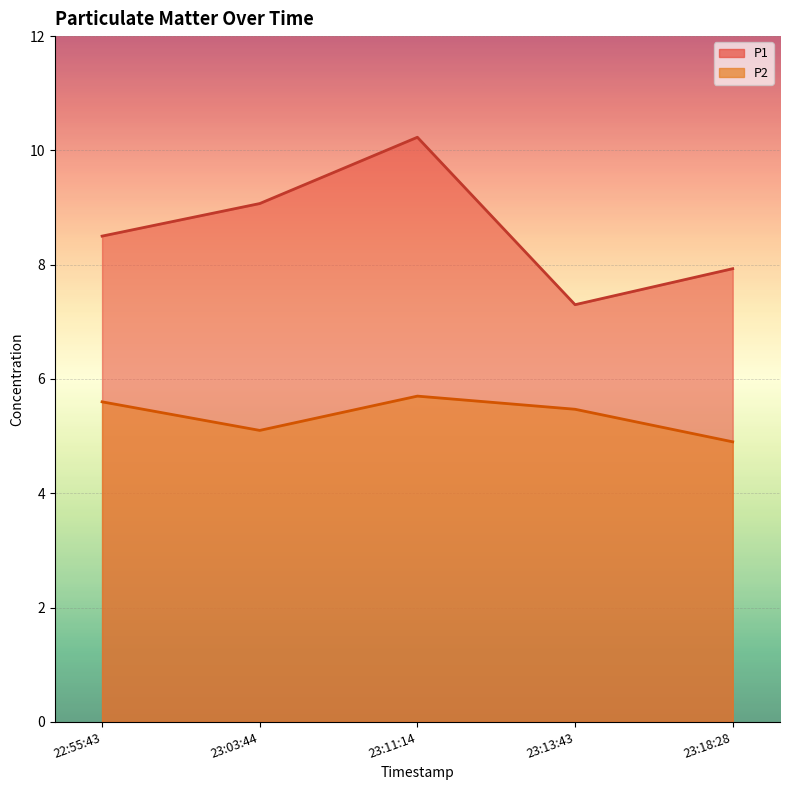

What is the value of the P2 point at the 2nd from the left?

5.1